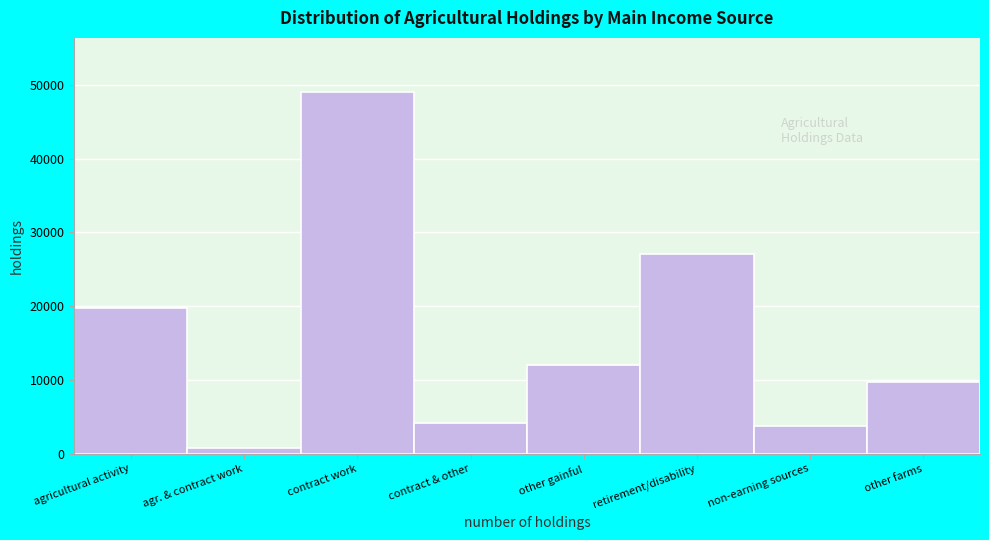

Reading right to left, transcribe all the data shown in this chart.

other farms=9762	non-earning sources=3724	retirement/disability=27102	other gainful=12008	contract & other=4127	contract work=49015	agr. & contract work=857	agricultural activity=19761